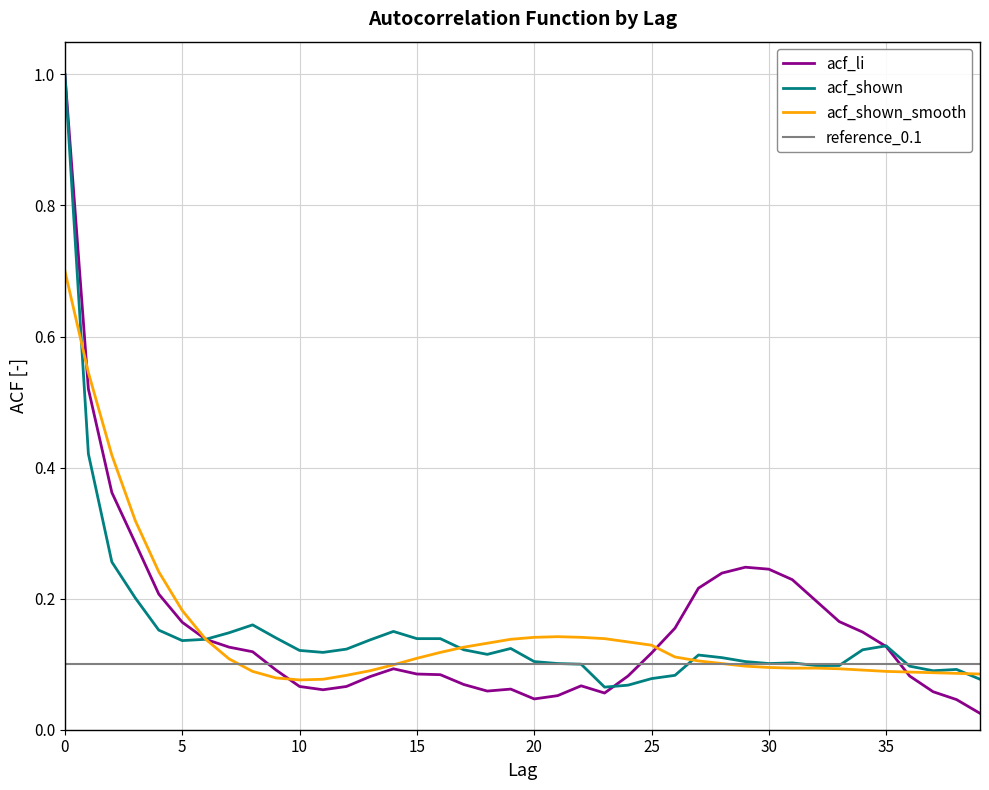

Where is the first local maximum for acf_li?

14